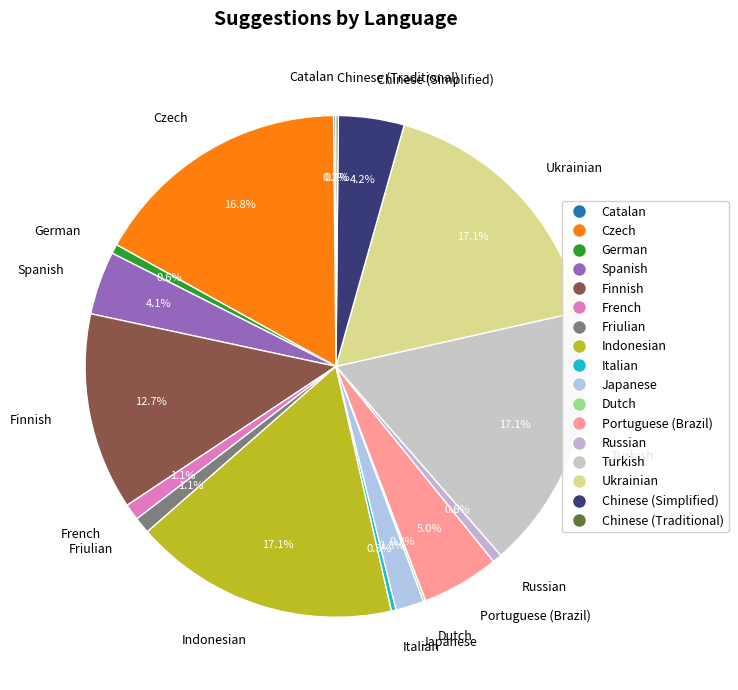

Is Friulian the majority of the pie?

No